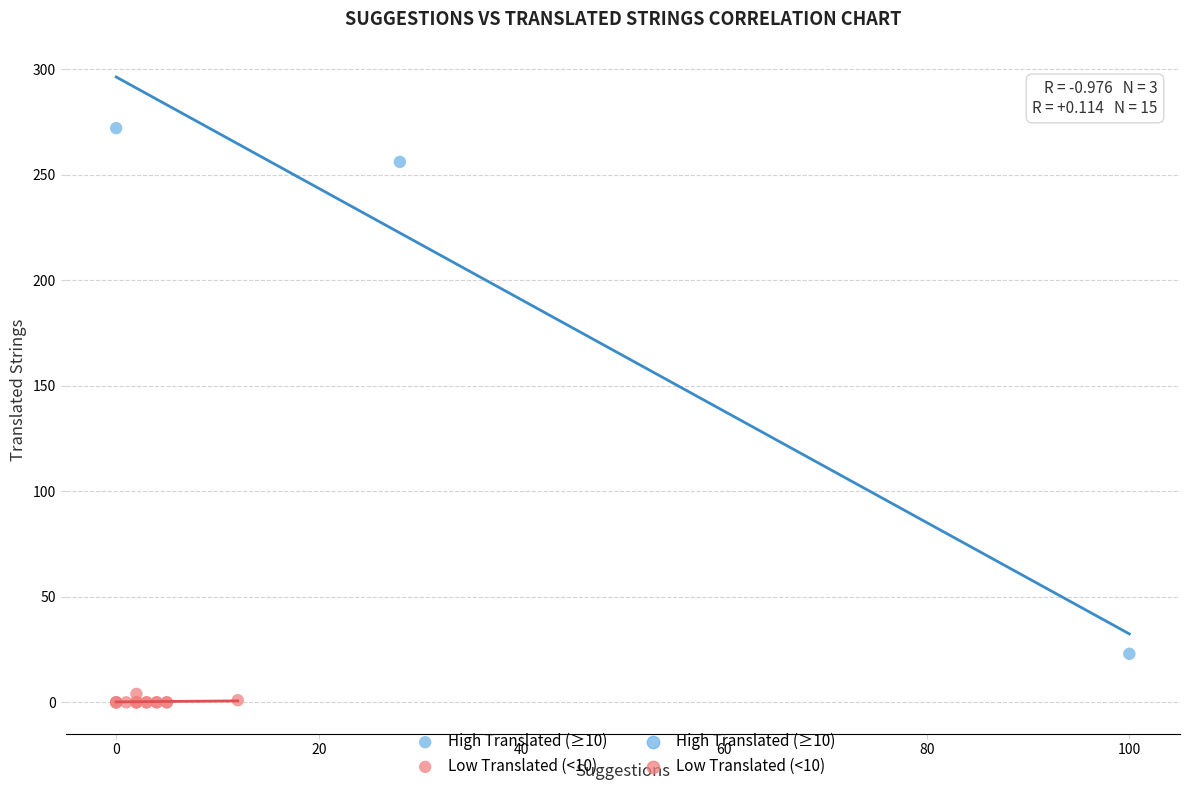

Which series contains the lowest Y value?

Low Translated (<10)